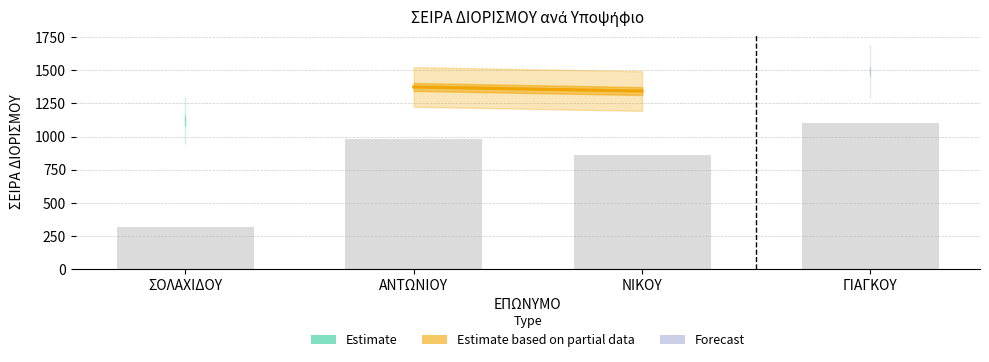

Which label corresponds to the smallest value in the chart?

ΣΟΛΑΧΙΔΟΥ